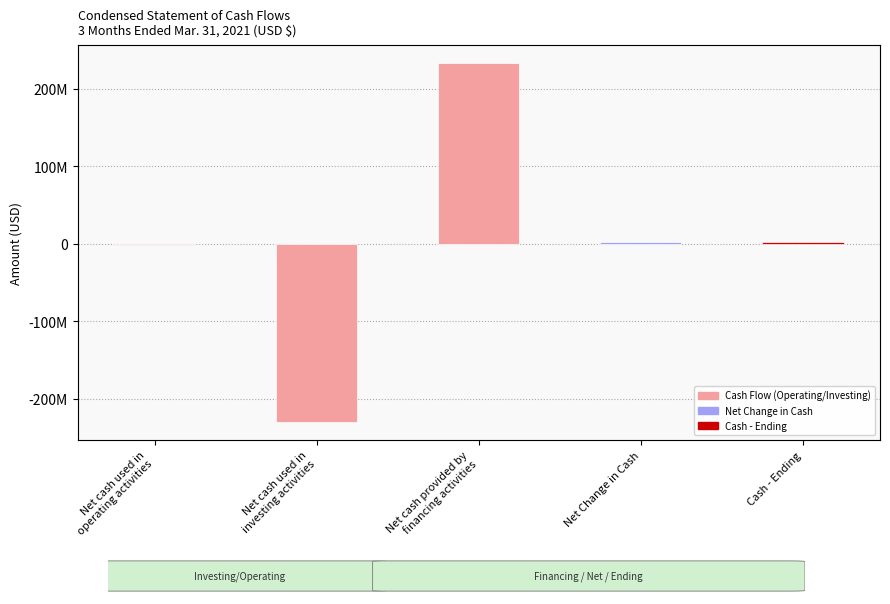

What value does the data have at Net Change in Cash, to the nearest 100?

1558200